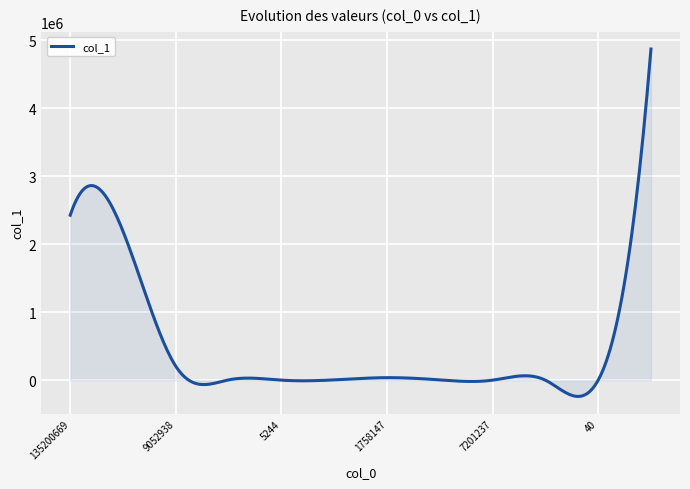

What is the minimum value shown in the chart?

-239075.4